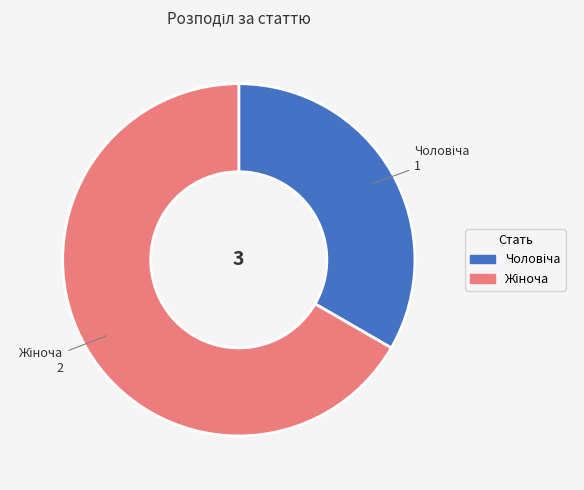

How many segments does this pie chart have?

2